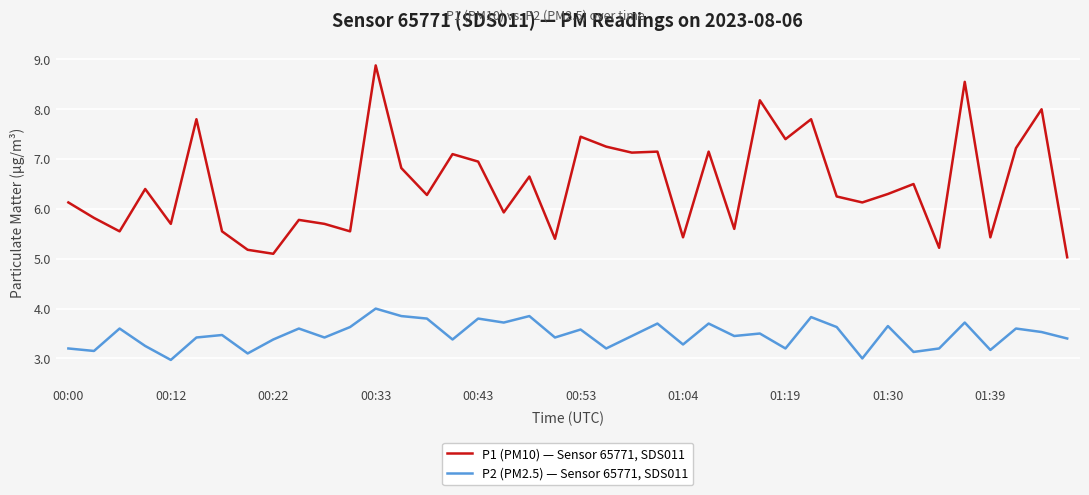

Rank the series by their maximum value, from lowest to highest.

P2 (PM2.5) — Sensor 65771, SDS011, P1 (PM10) — Sensor 65771, SDS011